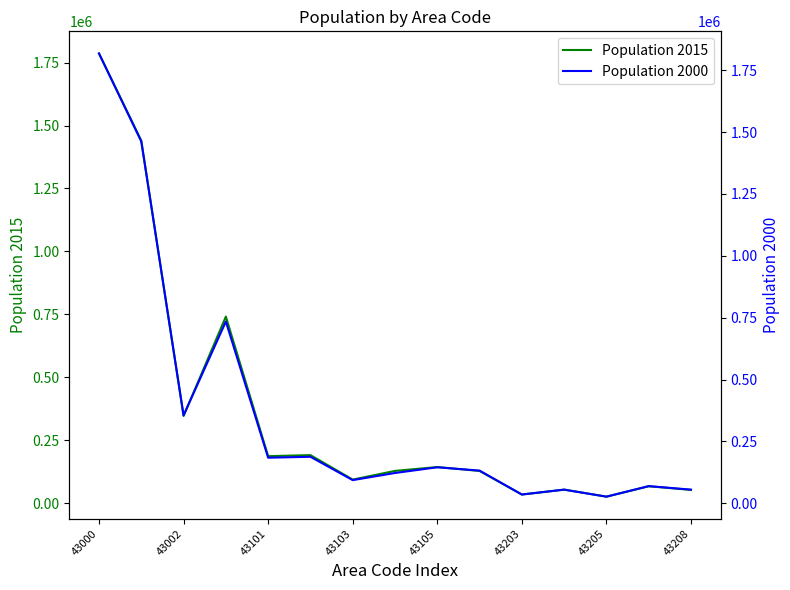

At which label does Population 2015 reach its peak?

43000